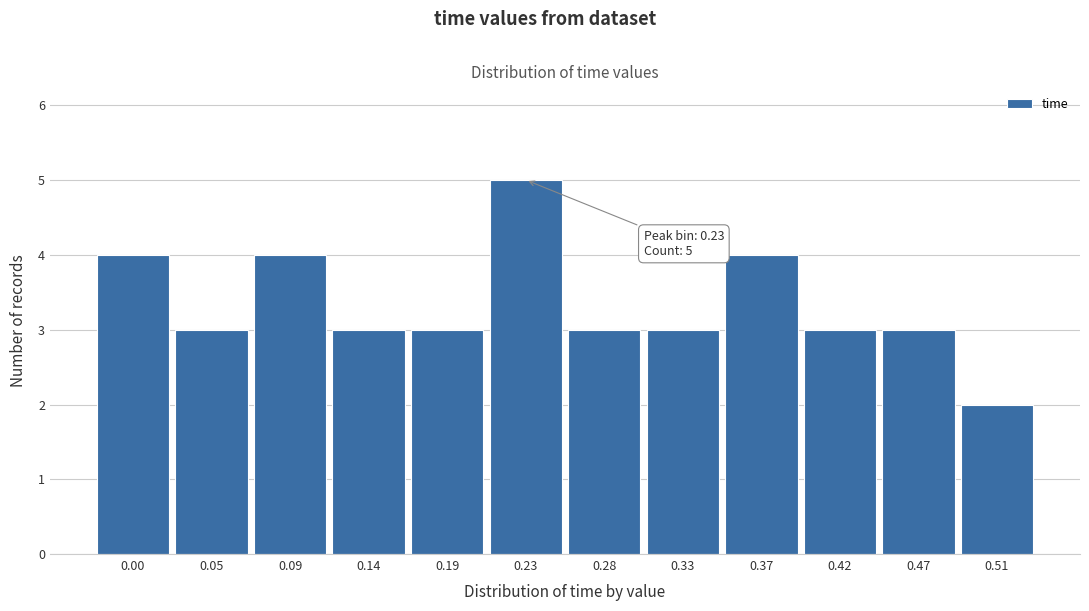

Reading left to right, what are all the values shown in this chart?

0.00=4	0.05=3	0.09=4	0.14=3	0.19=3	0.23=5	0.28=3	0.33=3	0.37=4	0.42=3	0.47=3	0.51=2